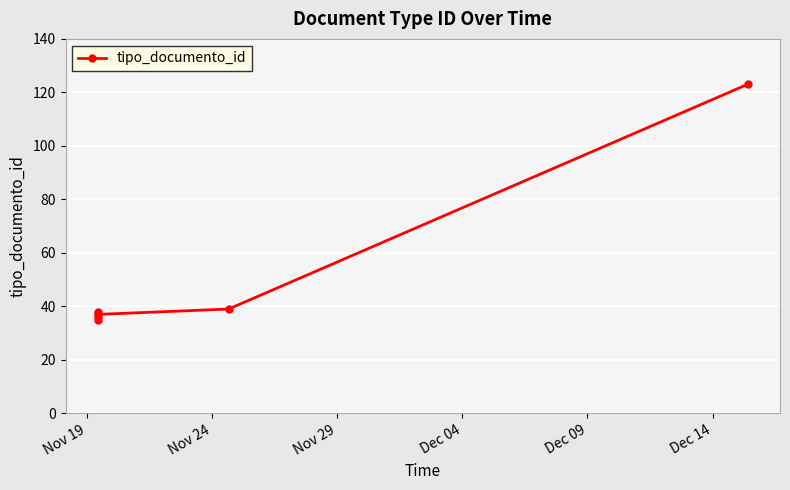

What is the approximate value at Dec 14?

123